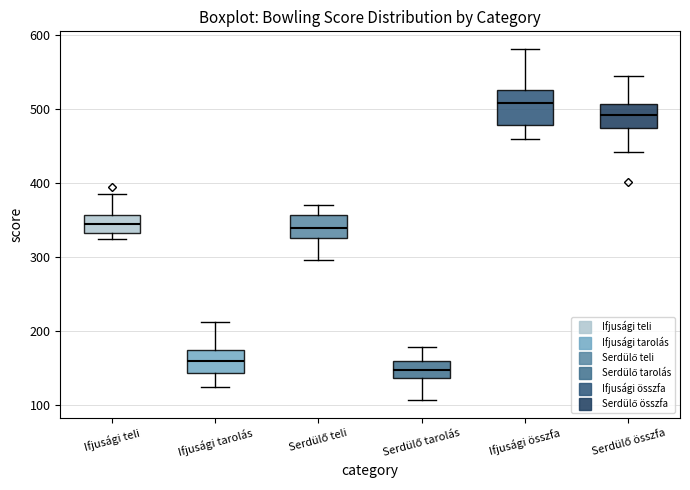

Comparing the boxes themselves (not the whiskers), which one is the tallest?

Ifjusági összfa